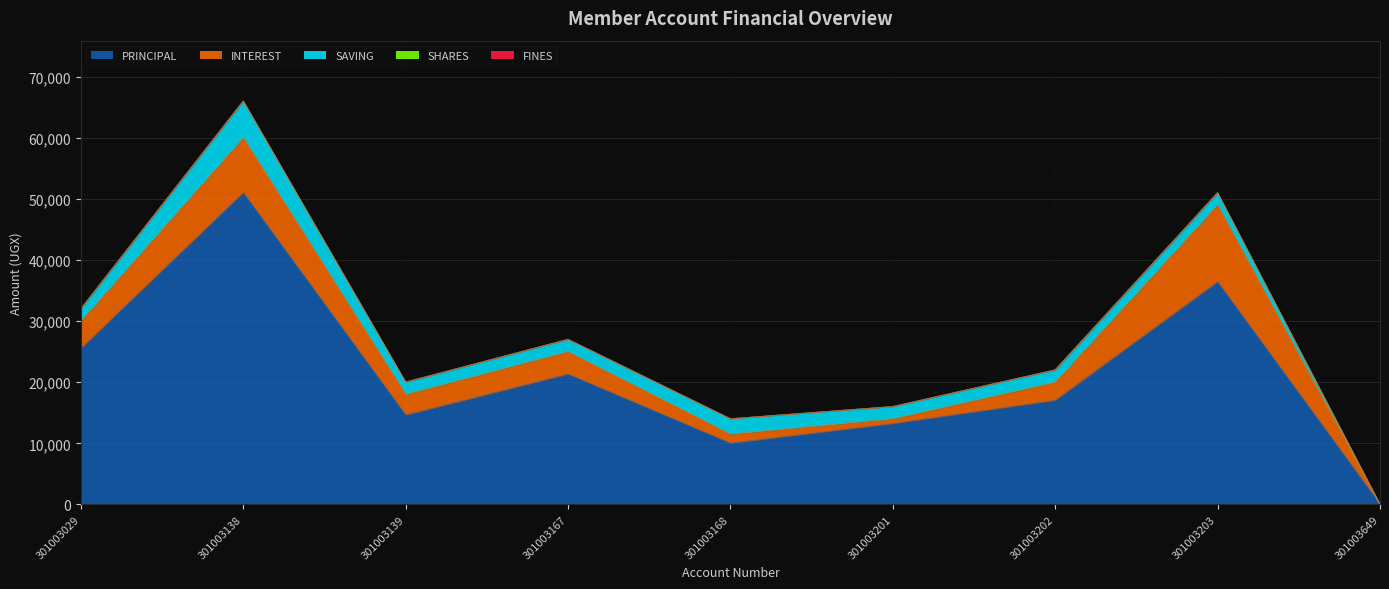

Where does the PRINCIPAL series first go above 17000?

301003029